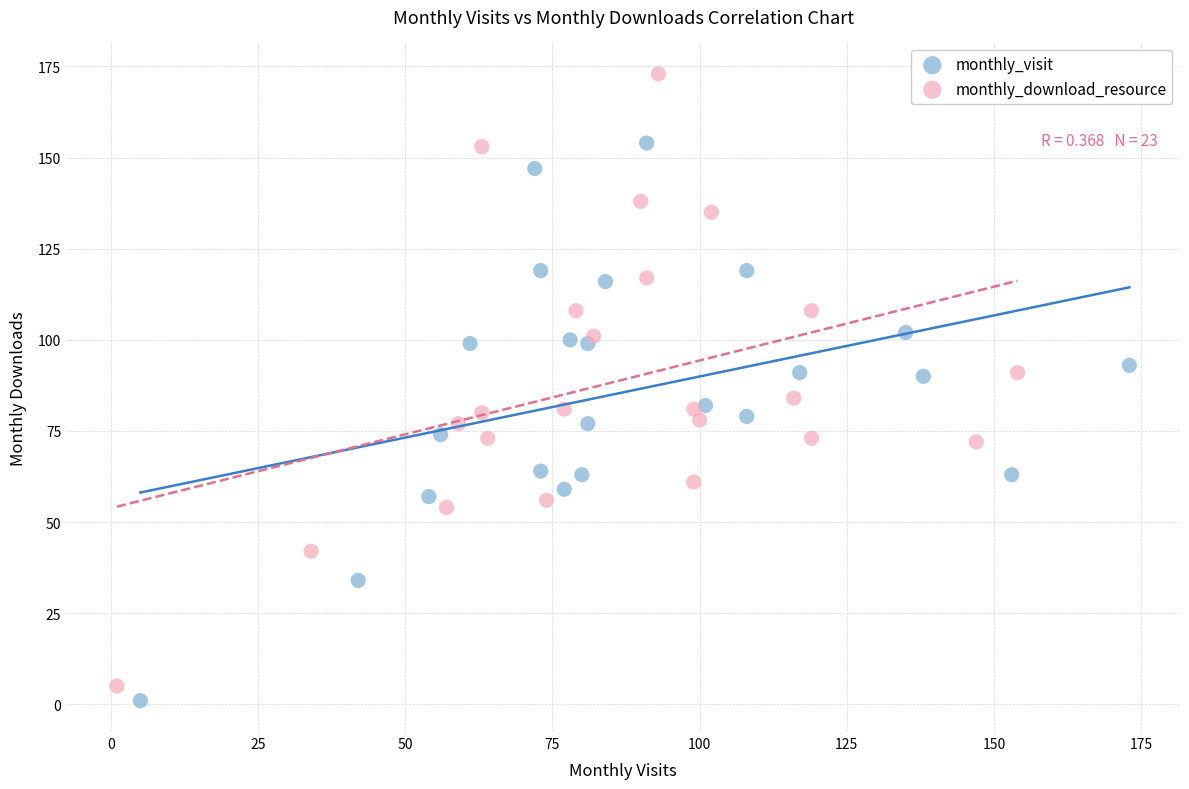

Which series has the widest spread of Y values?

monthly_download_resource